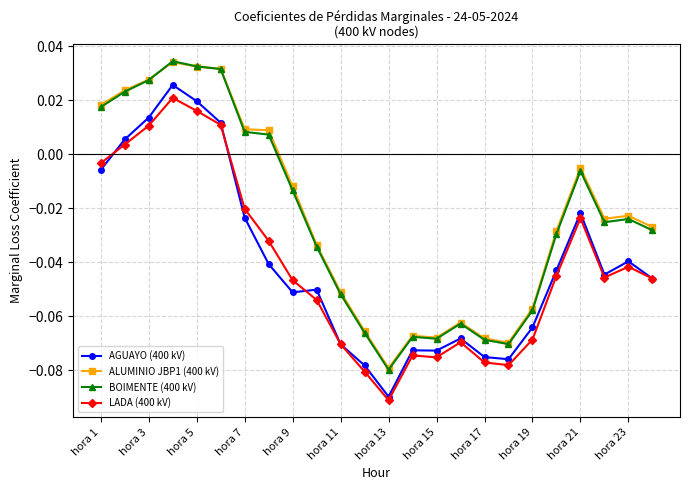

True or false: BOIMENTE (400 kV) has more than 0 interior local peaks.

True